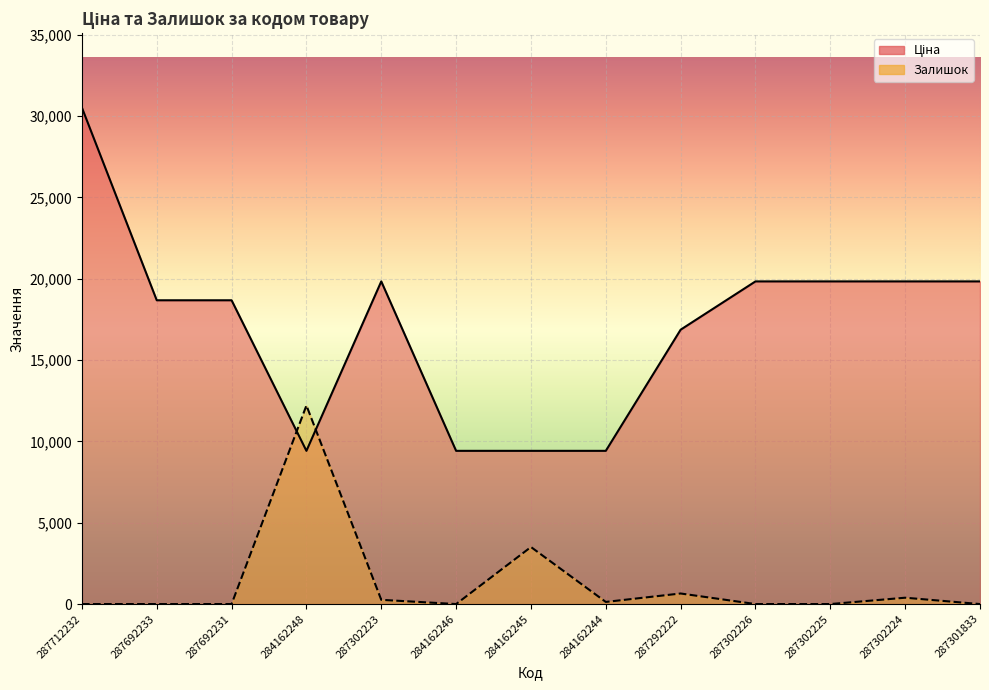

Between 287692231 and 284162246, which series saw the biggest shift?

Ціна